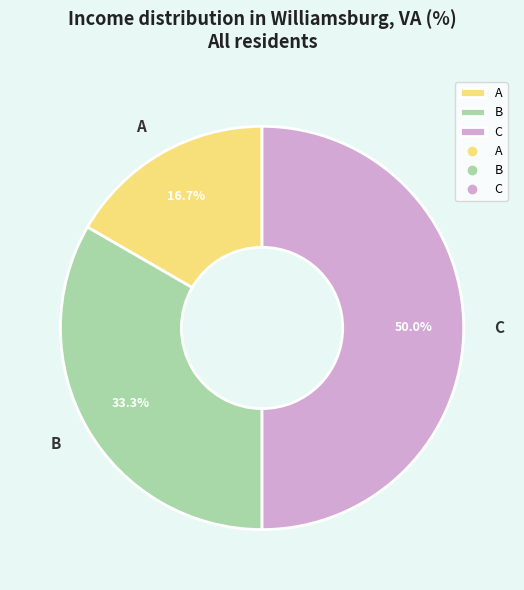

What portion of the pie excludes C?

50.0%